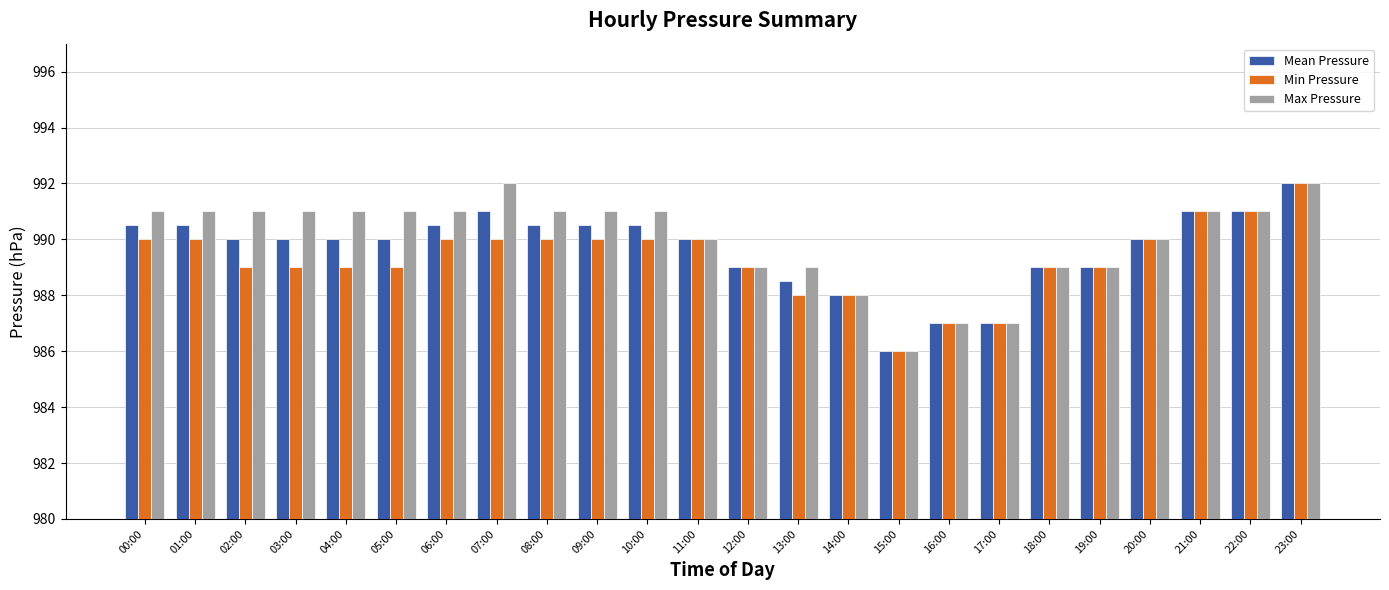

What is the label of the 16th bar from the right?

08:00